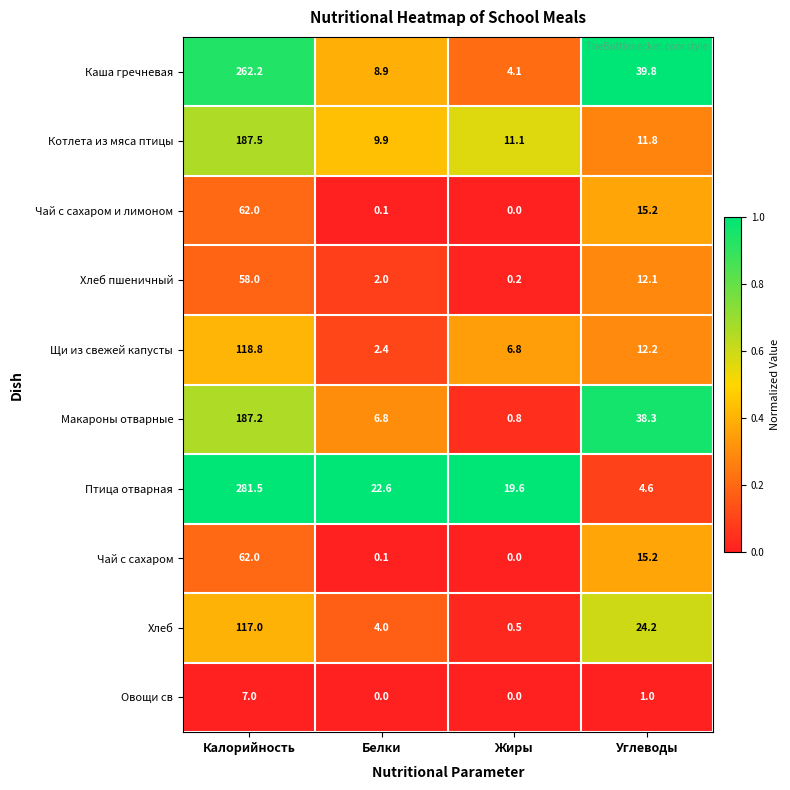

How many categories are shown in the chart?

4